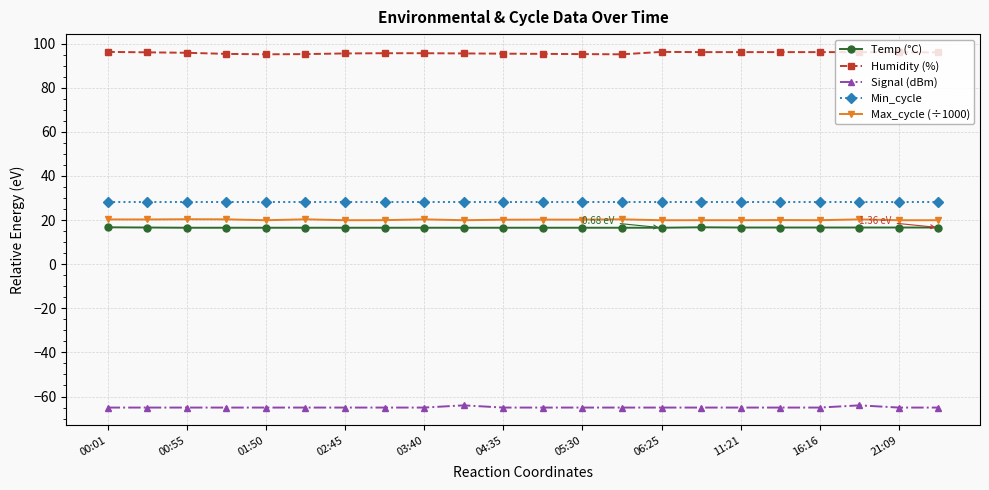

What is the average value of the Temp (°C) series?

16.6